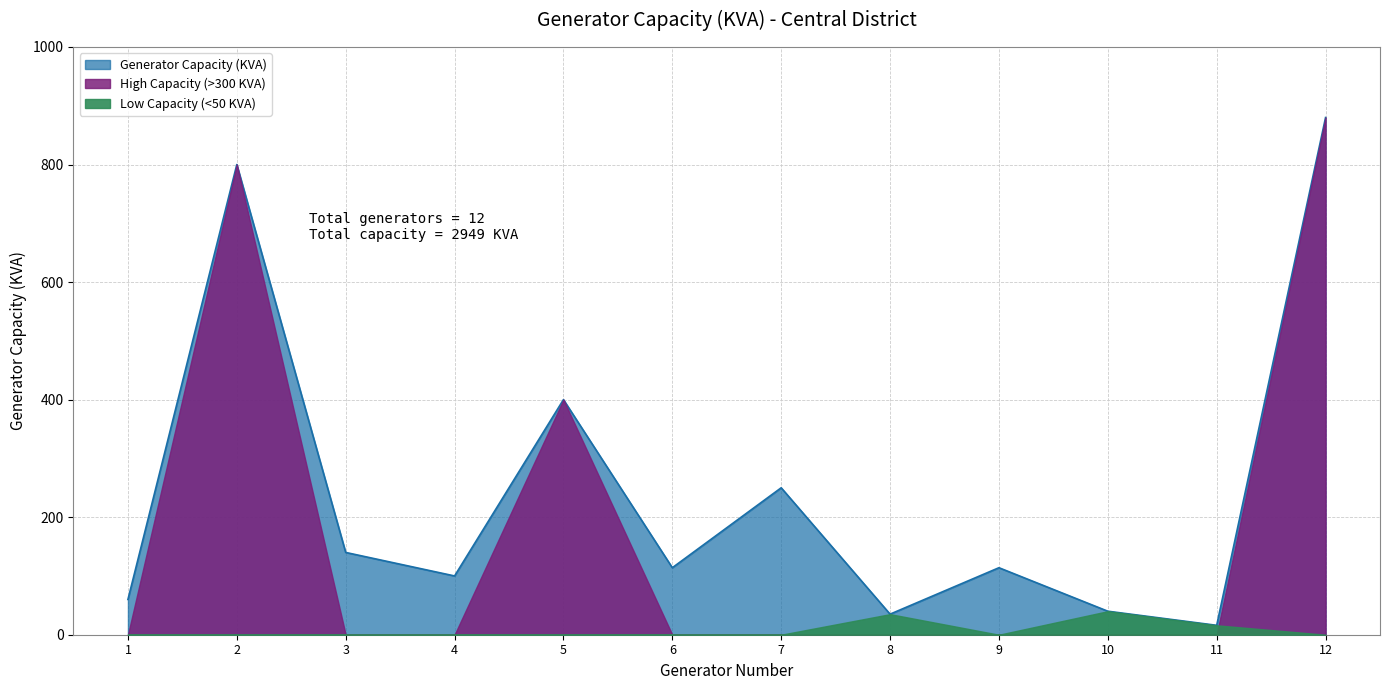

How many lines are shown in the chart?

1